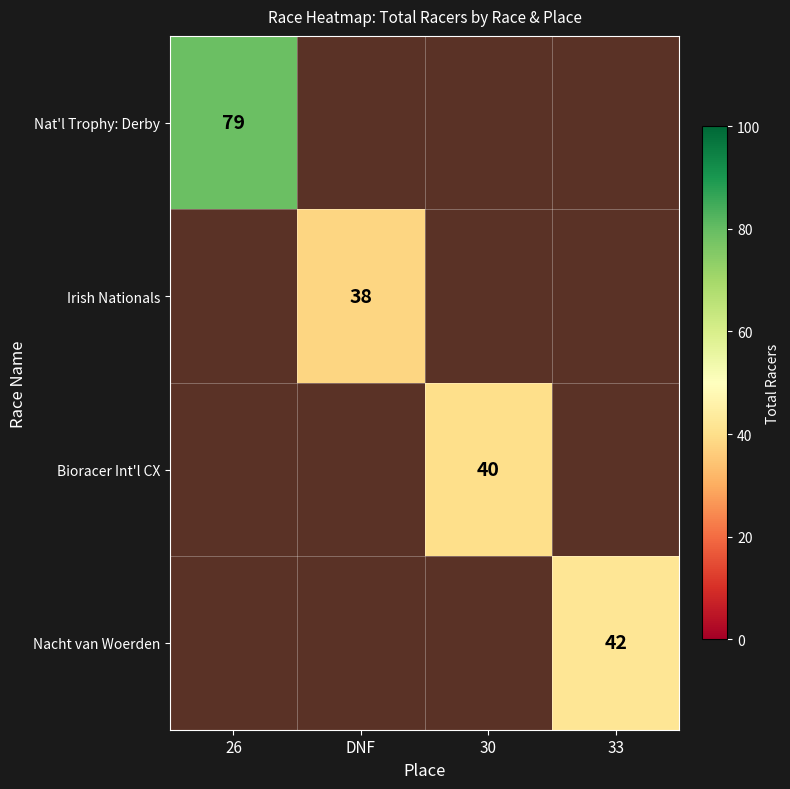

How many positive values does the Nacht van Woerden series have?

1